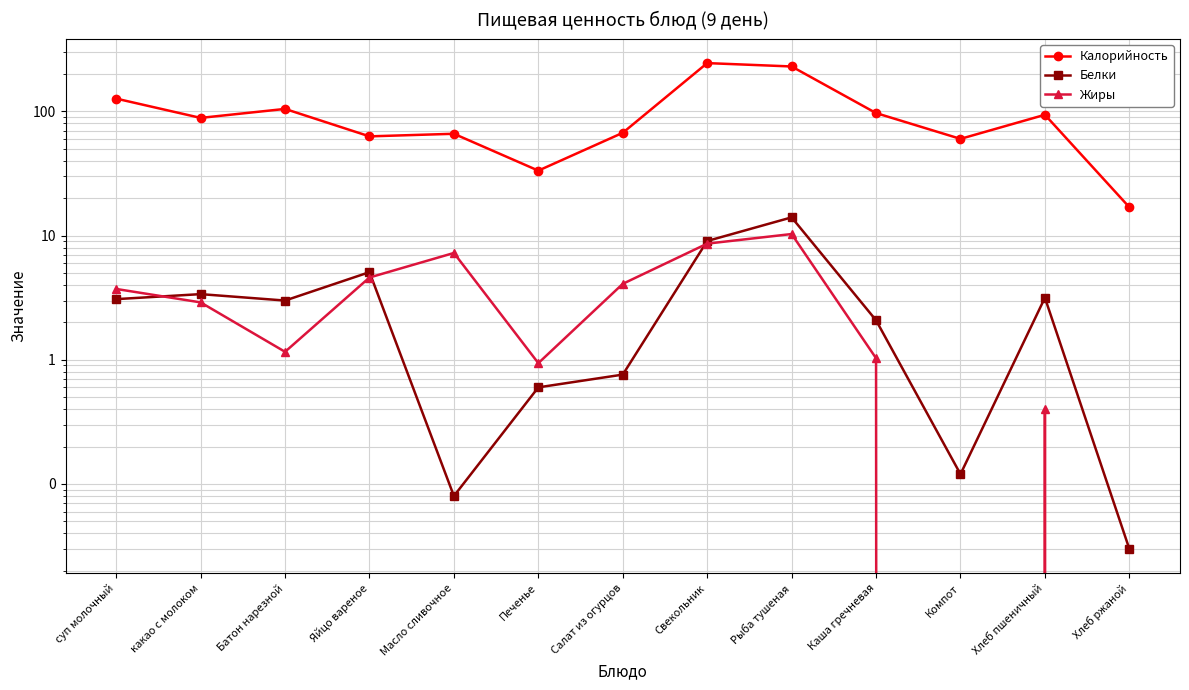

How many values in Жиры are above zero?

11